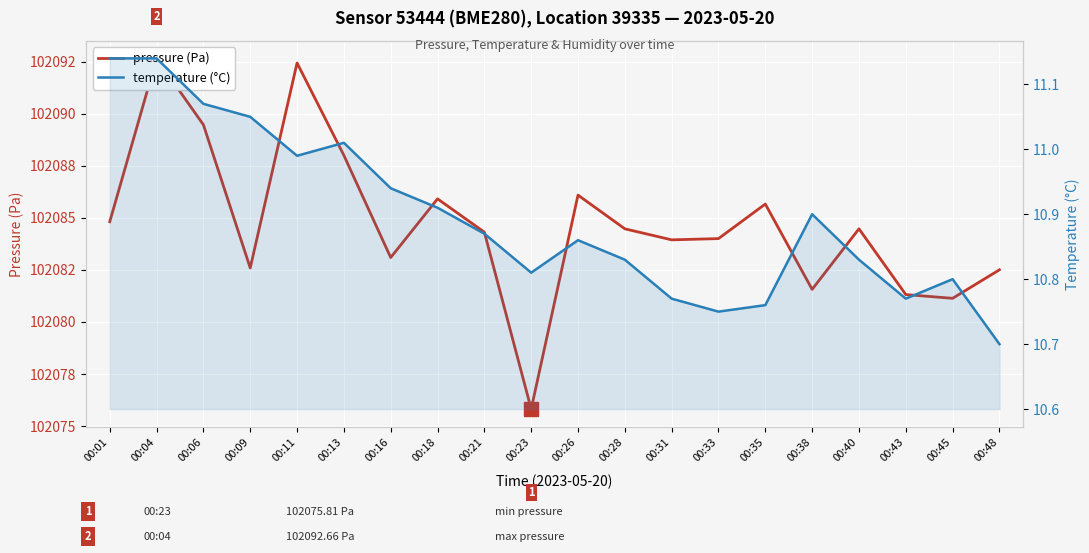

The pressure (Pa) series shows 102092.7 at 00:04. True or false?

True